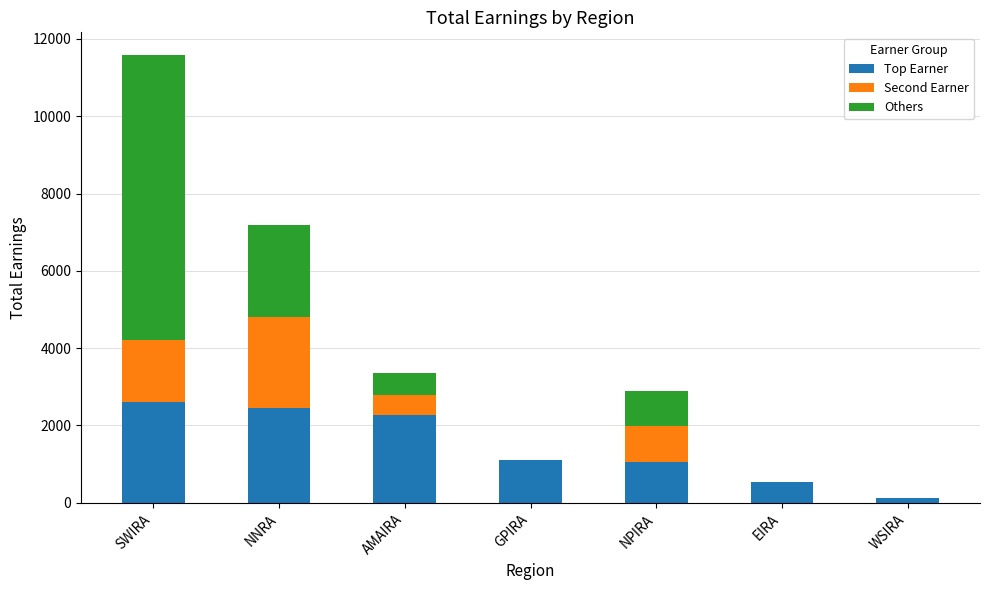

What is the total value across all series at NPIRA?

2885.9